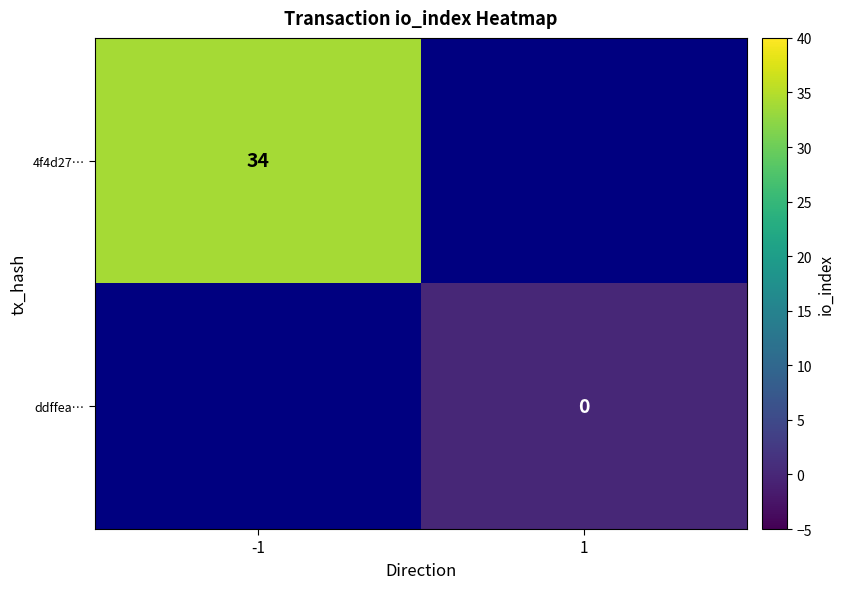

At how many categories does at least one series exceed 27?

1